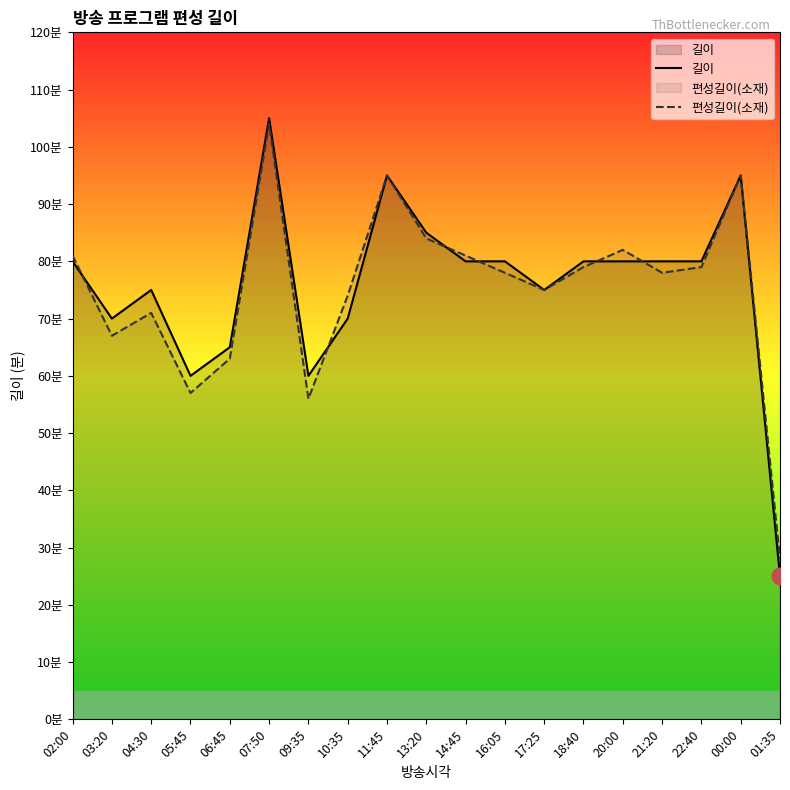

Is it true that 편성길이(소재) equals 43 at 02:00?

False